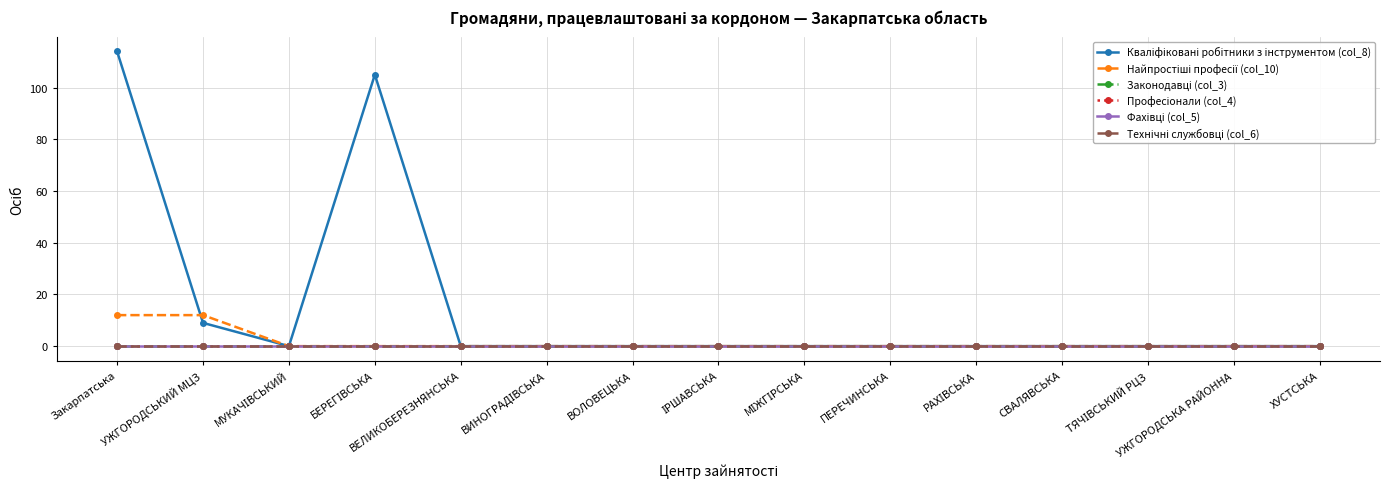

True or false: Кваліфіковані робітники з інструментом (col_8) and Технічні службовці (col_6) intersect in this chart.

False